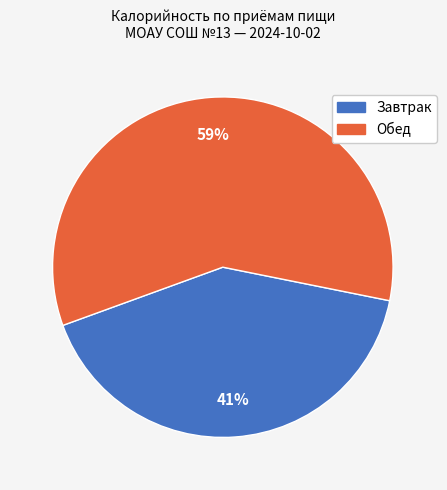

Rank the categories by value from highest to lowest.

Обед, Завтрак